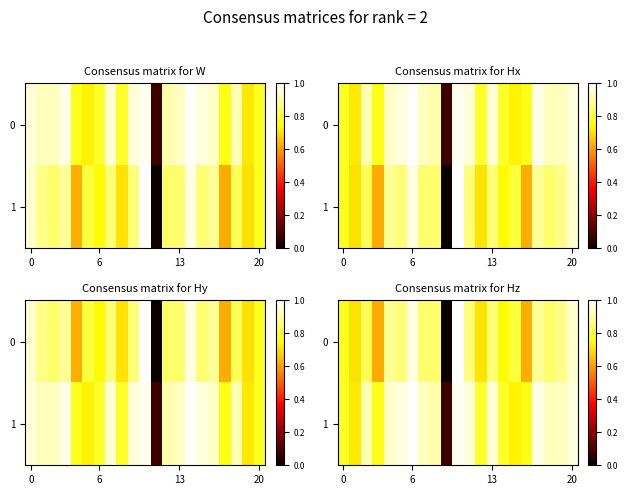

What is the maximum value for 1?

1.0